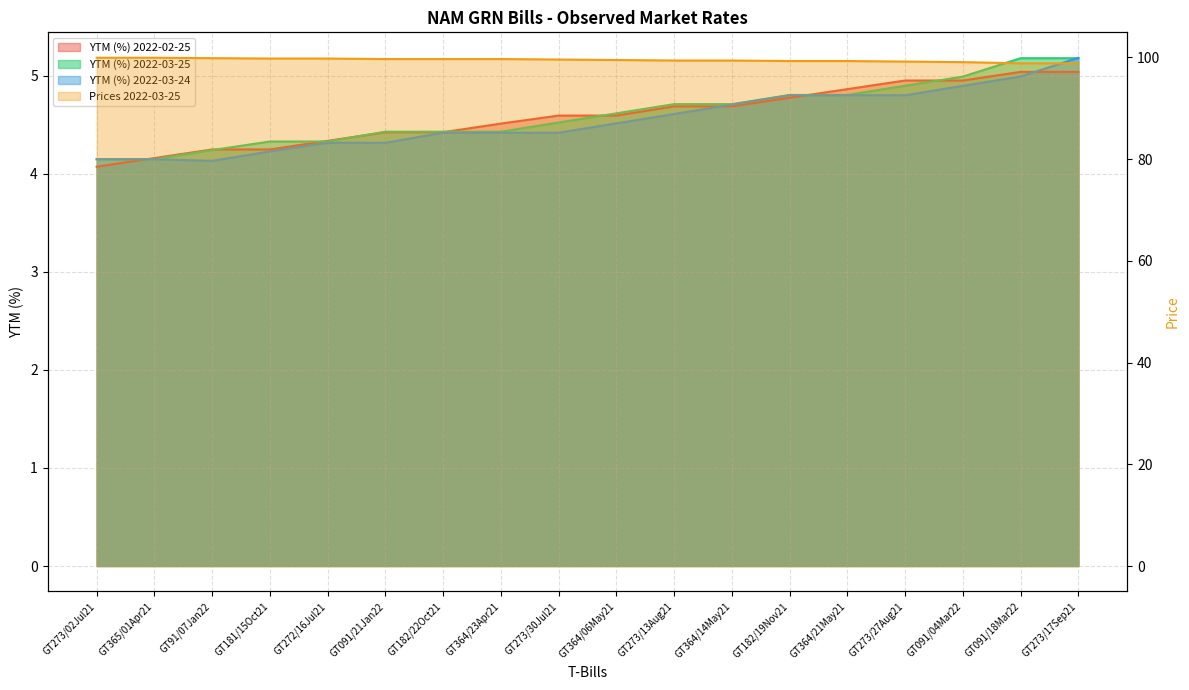

At GT182/19Nov21, list the series in order from largest to smallest.

Prices 2022-03-25, YTM (%) 2022-03-25, YTM (%) 2022-03-24, YTM (%) 2022-02-25